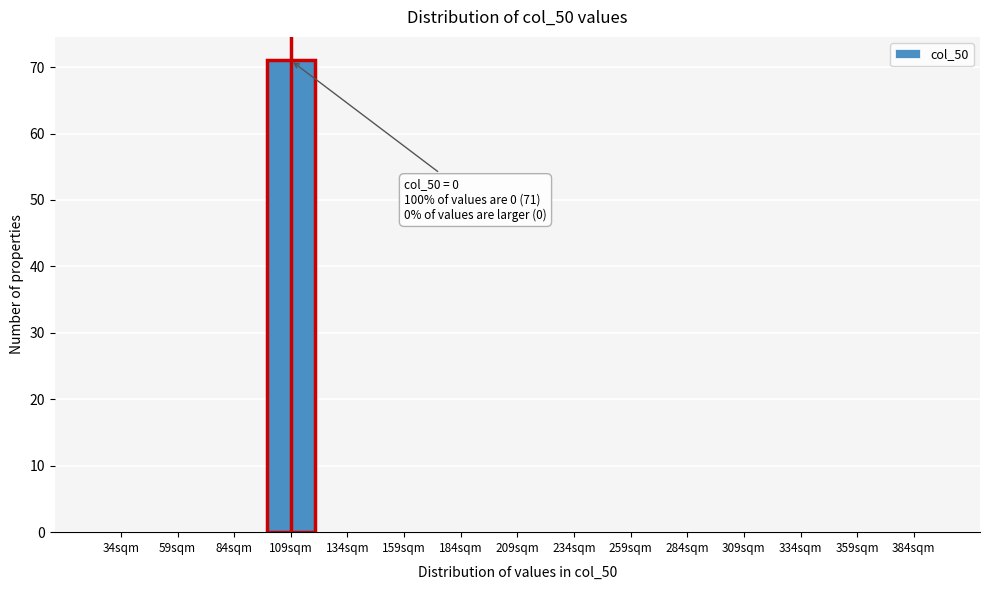

Reading right to left, extract all data points from this chart.

384sqm=0	359sqm=0	334sqm=0	309sqm=0	284sqm=0	259sqm=0	234sqm=0	209sqm=0	184sqm=0	159sqm=0	134sqm=0	109sqm=71	84sqm=0	59sqm=0	34sqm=0